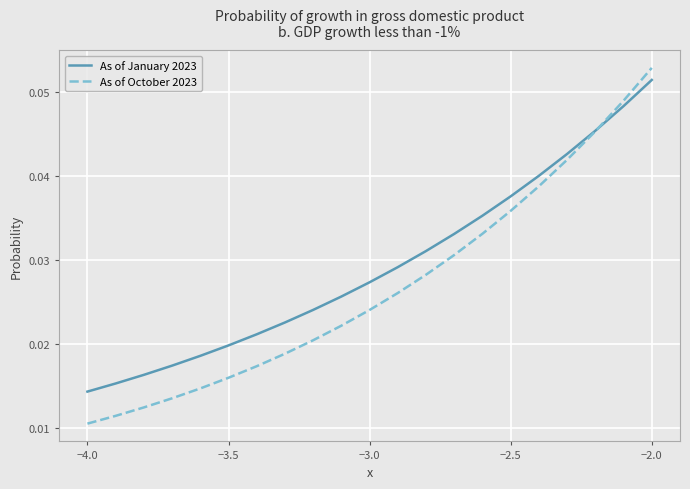

Rank the series by their average value, from lowest to highest.

As of October 2023, As of January 2023